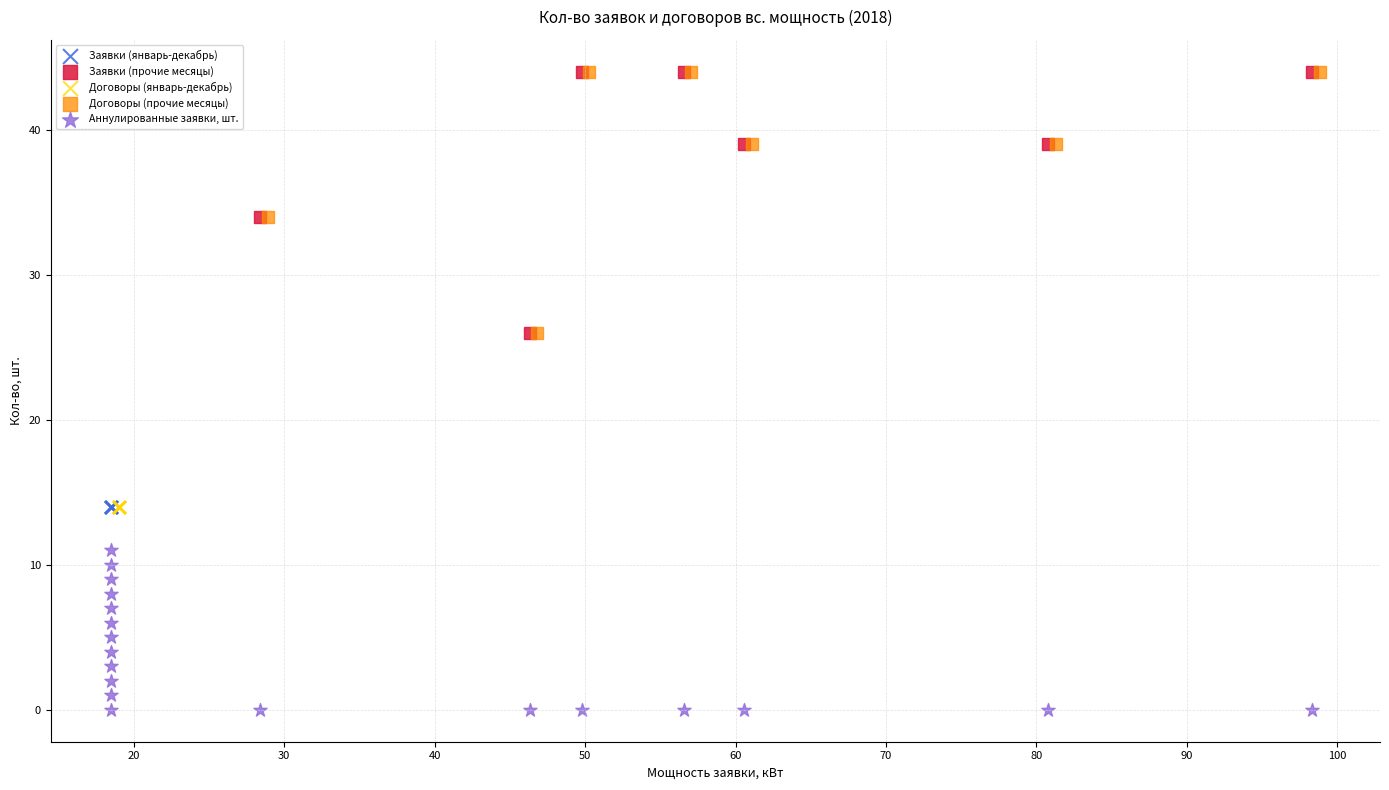

Which series contains the lowest Y value?

Аннулированные заявки, шт.